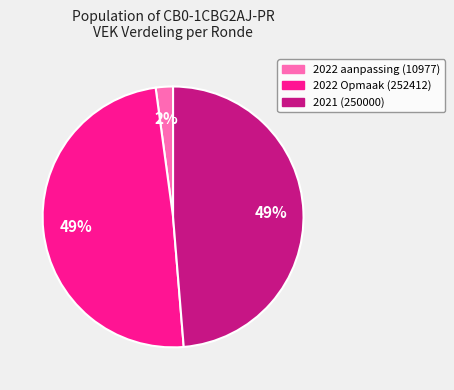

To the nearest percent, what portion does 2022 aanpassing (10977) represent?

2%